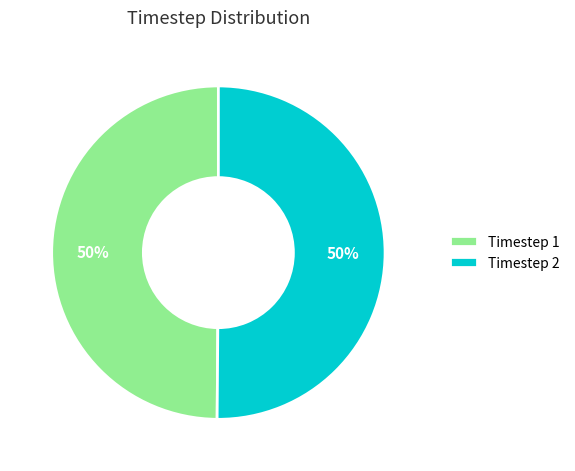

Approximately how many times larger is the value at Timestep 1 compared to Timestep 2?

1.0